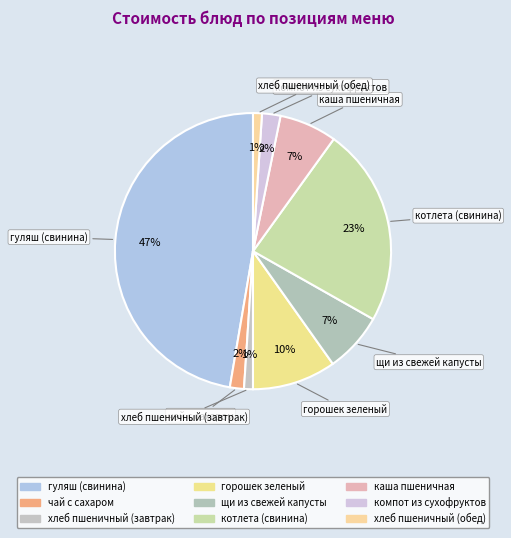

Rank the categories by value from highest to lowest.

гуляш (свинина), котлета (свинина), горошек зеленый, щи из свежей капусты, каша пшеничная, компот из сухофруктов, чай с сахаром, хлеб пшеничный (завтрак), хлеб пшеничный (обед)